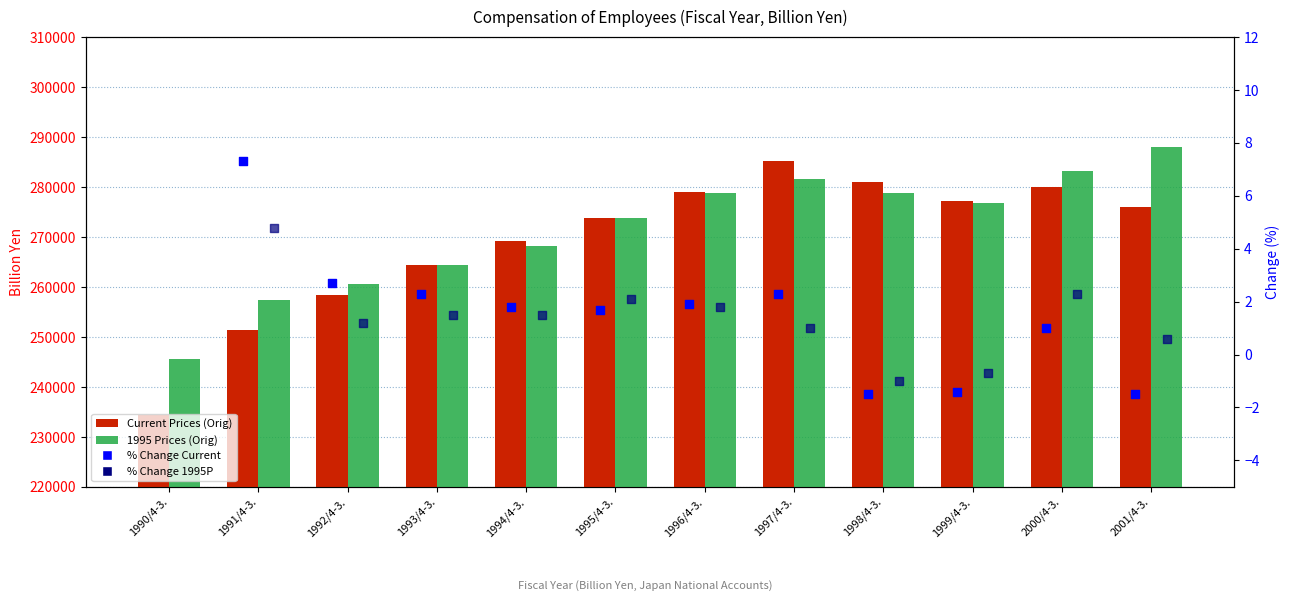

Which series reaches the minimum Y coordinate?

Current Prices (Orig)